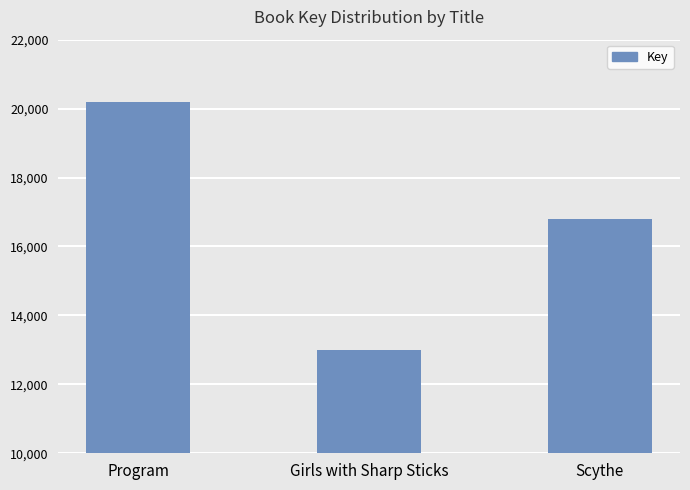

At which label does the data first exceed 168081974?

Program